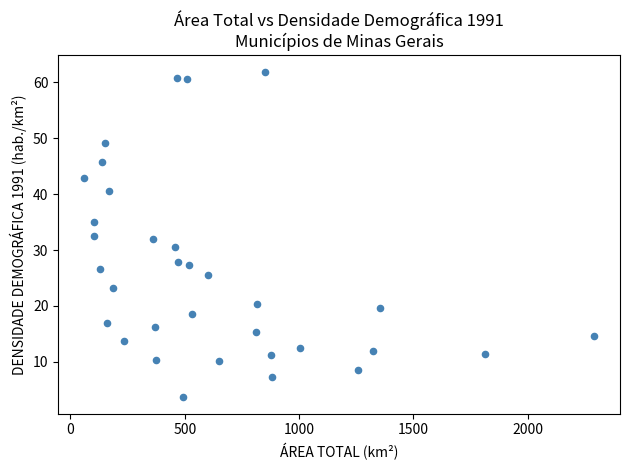

What is the range of Y values (max minus min)?

58.2